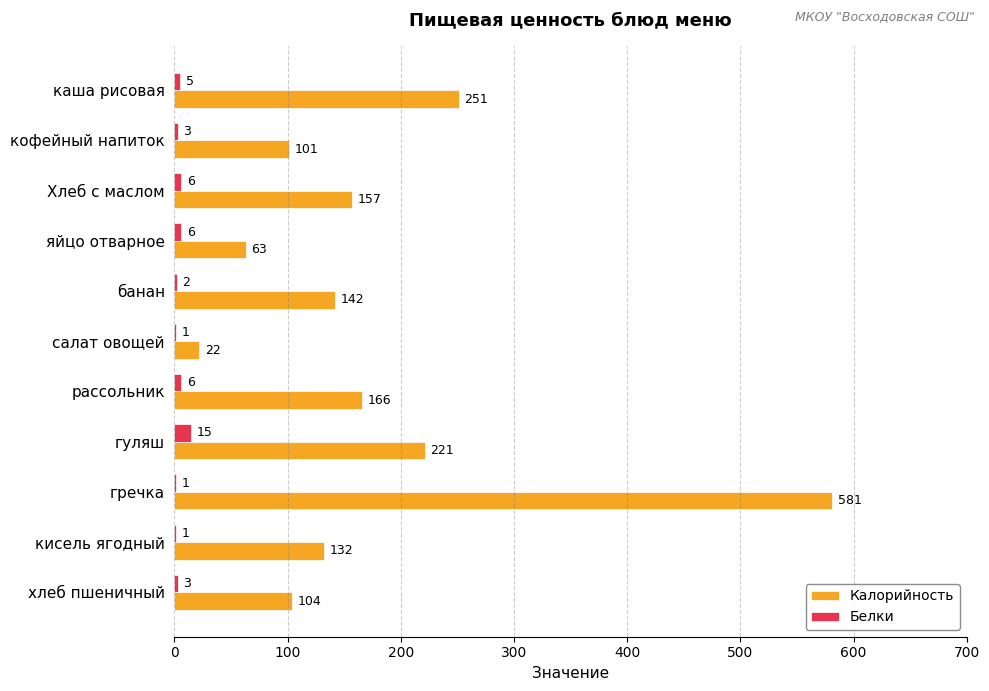

The Калорийность series shows 74 at кисель ягодный. True or false?

False